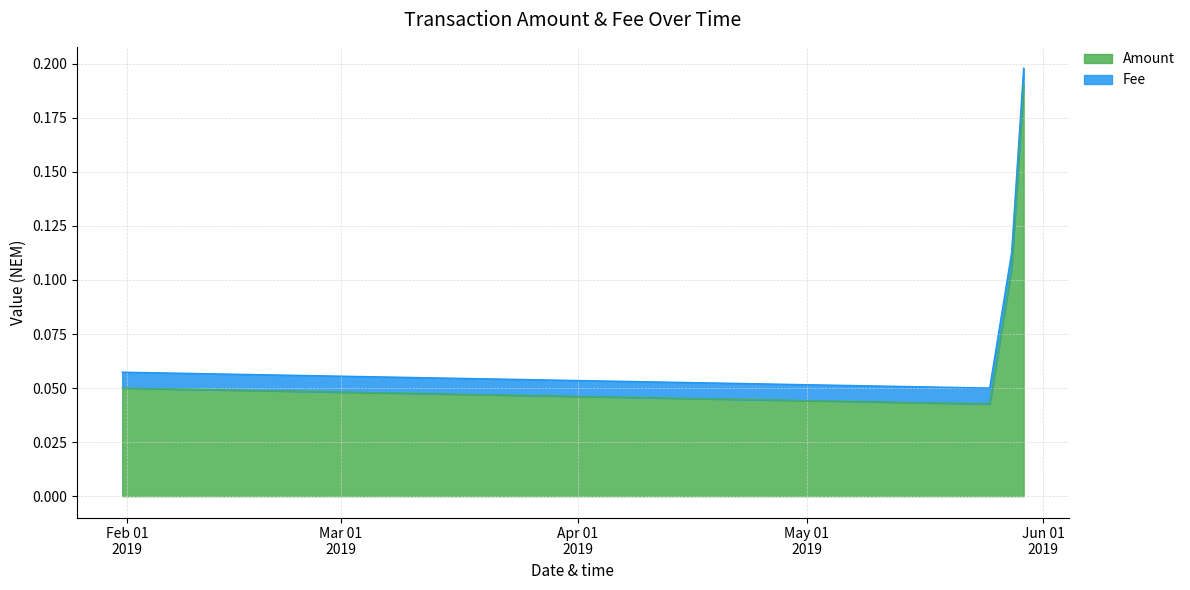

True or false: Fee has more than 0 interior local peaks.

False